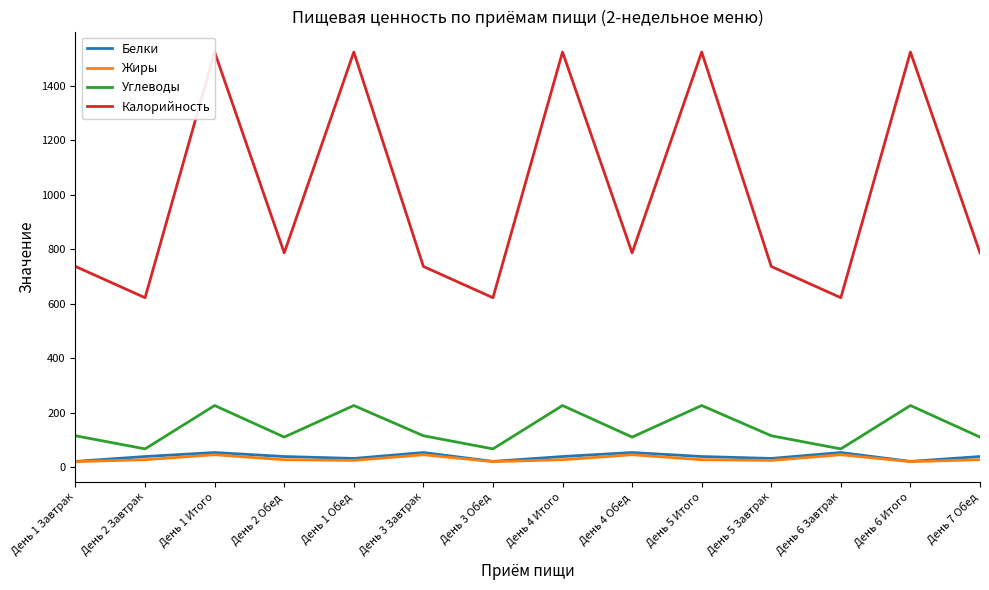

What is the sum of all Белки values?

545.5